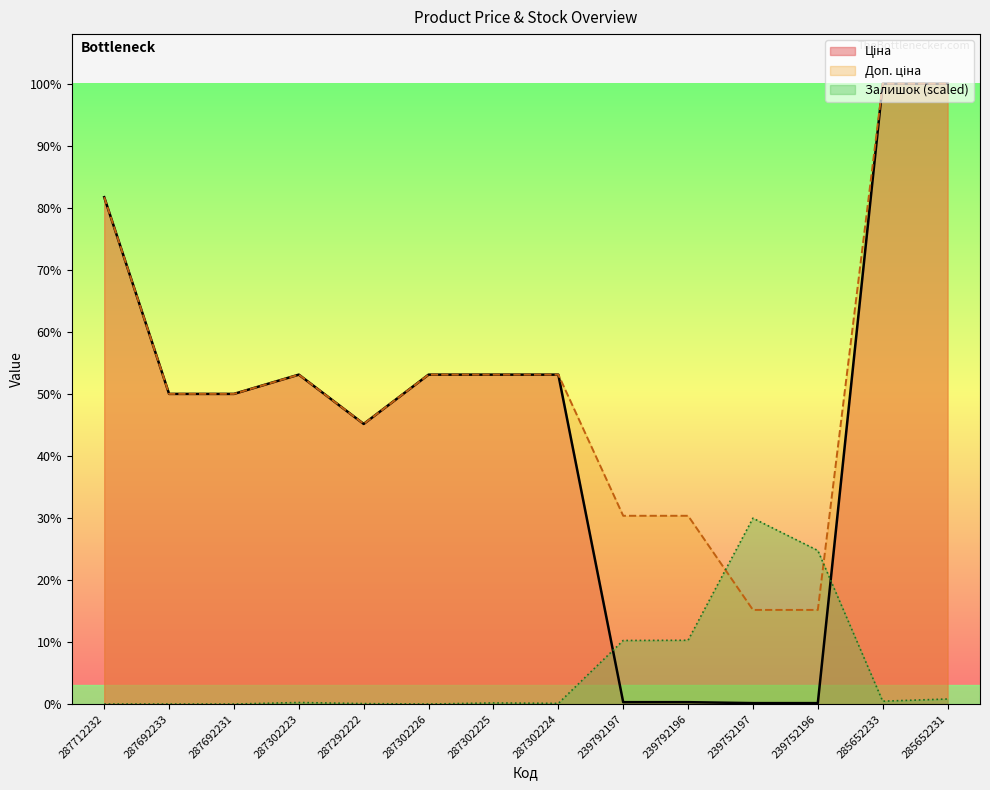

Is it true that Доп. ціна equals 8139.0 at 285652233?

False